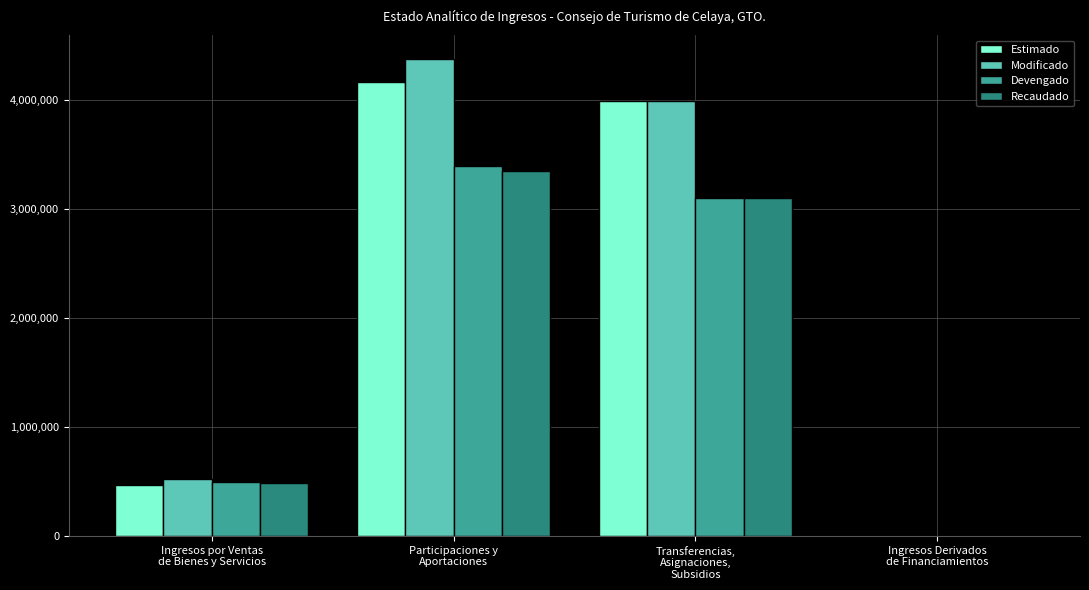

What are all the series names shown in the legend?

Estimado, Modificado, Devengado, Recaudado